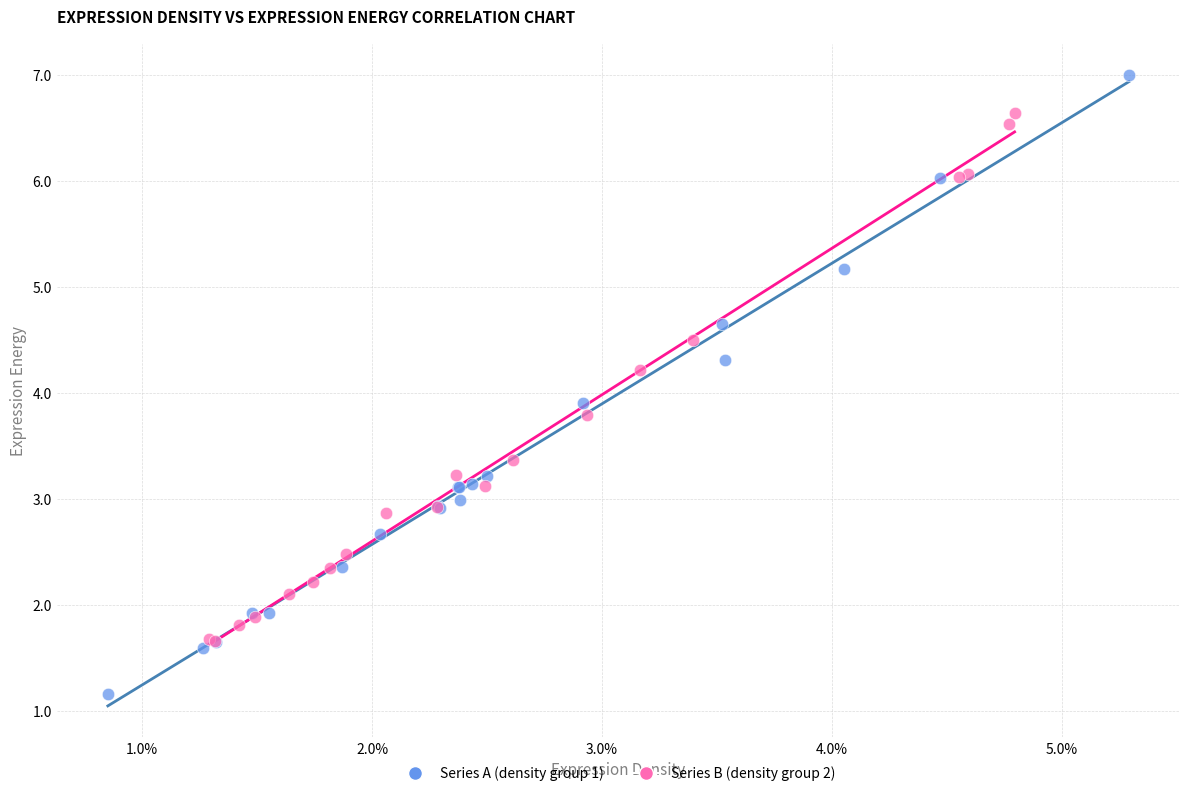

Which series has the largest Y range (max minus min)?

Series A (density group 1)